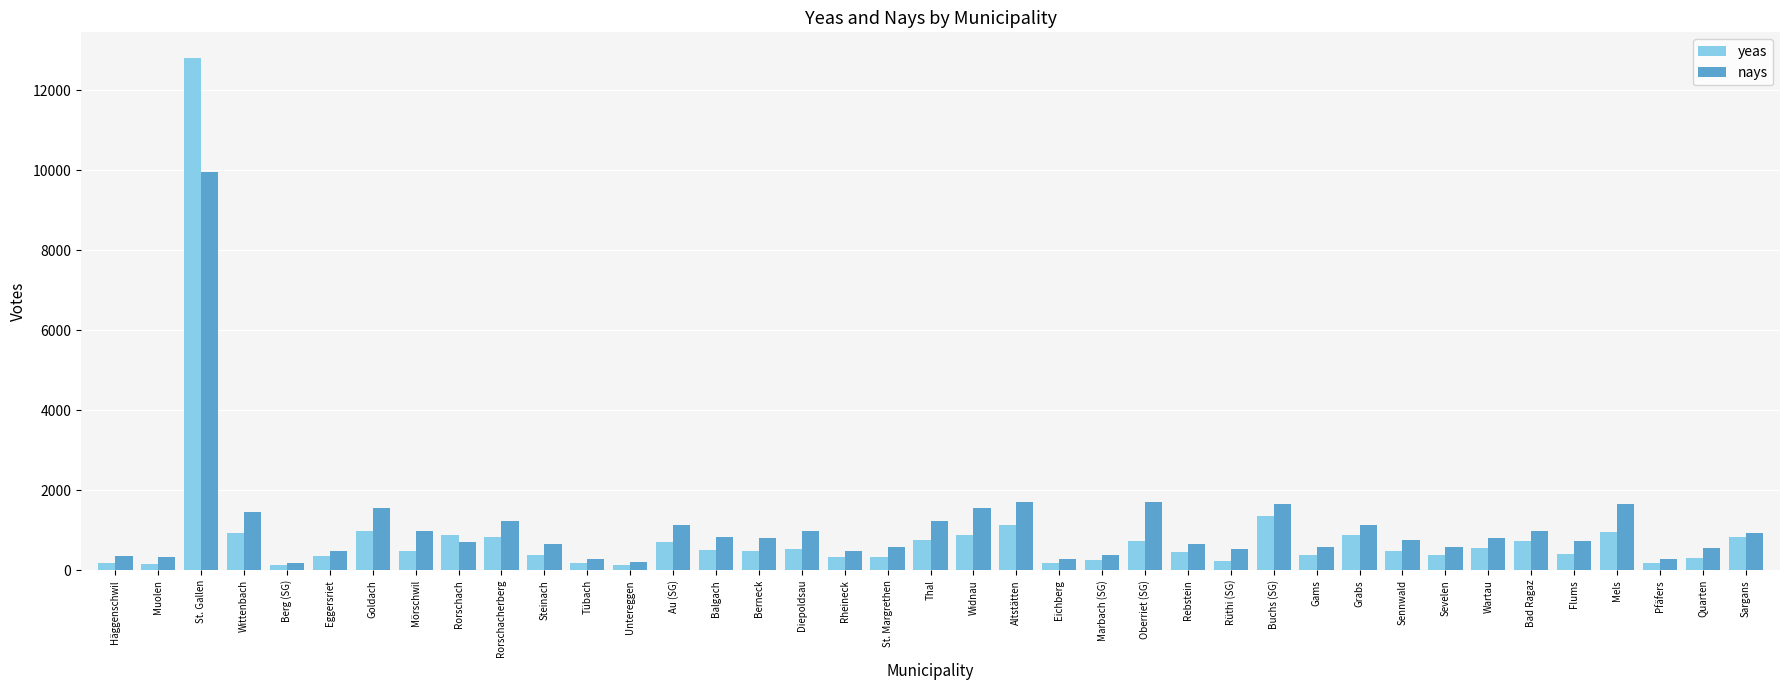

Rank the series by their average value, from highest to lowest.

nays, yeas